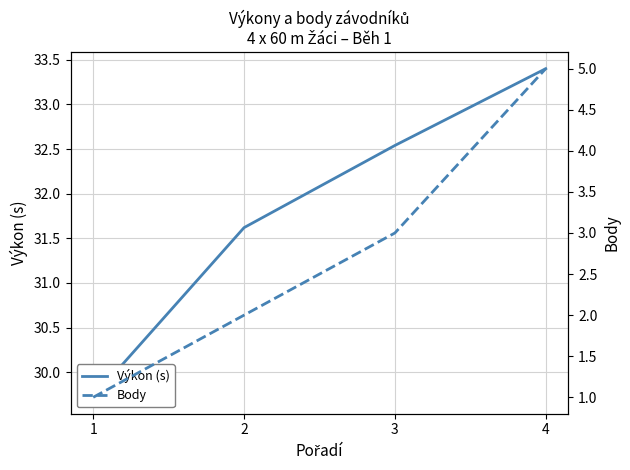

What is the difference between the highest and lowest values at 2?

29.6